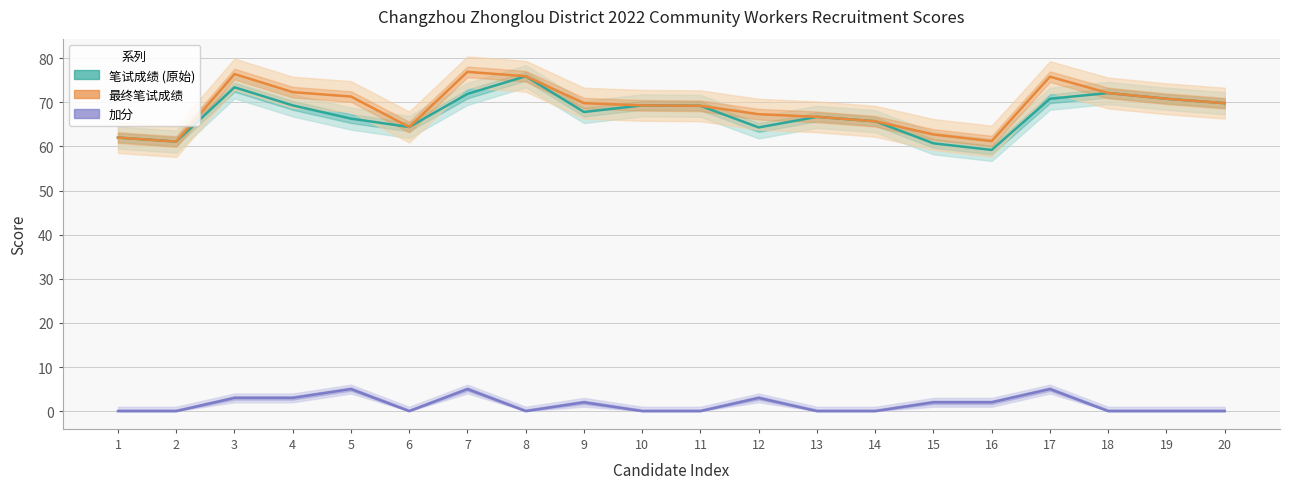

Between 4 and 14, which is larger?

4